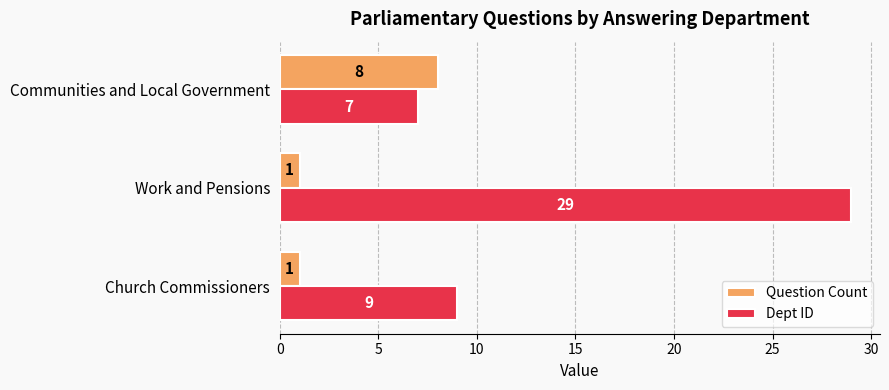

Between Work and Pensions and Communities and Local Government, which series saw the biggest shift?

Dept ID